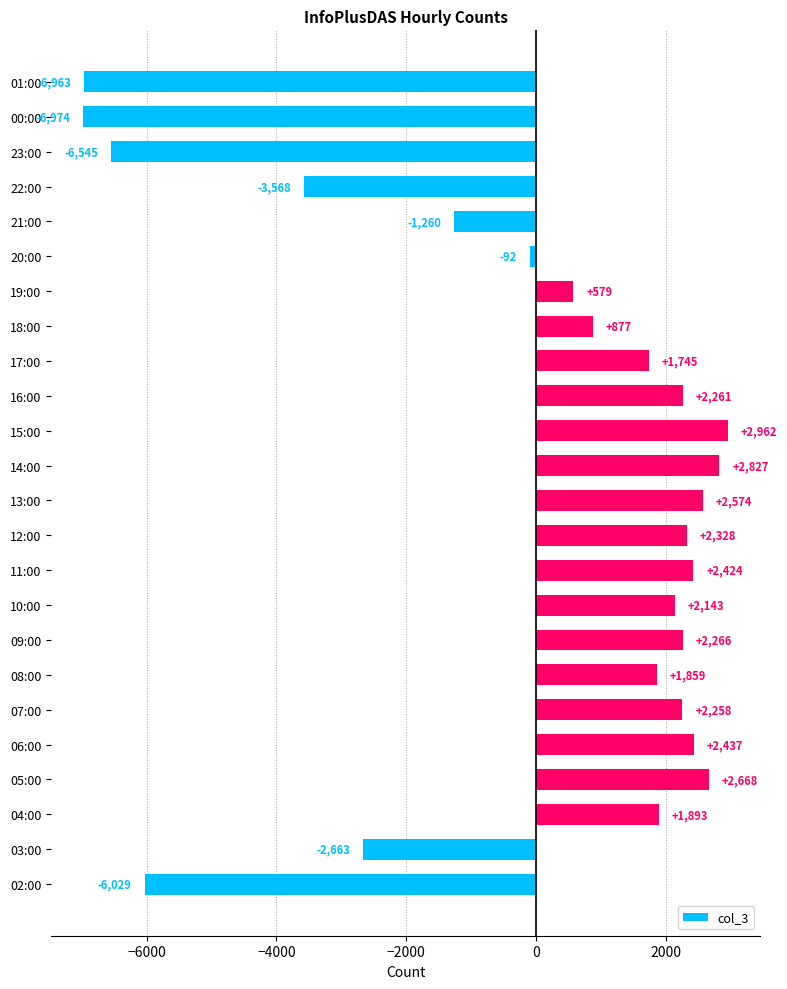

Rank the categories by value from highest to lowest.

15:00, 14:00, 05:00, 13:00, 06:00, 11:00, 12:00, 09:00, 16:00, 07:00, 10:00, 04:00, 08:00, 17:00, 18:00, 19:00, 20:00, 21:00, 03:00, 22:00, 02:00, 23:00, 01:00, 00:00